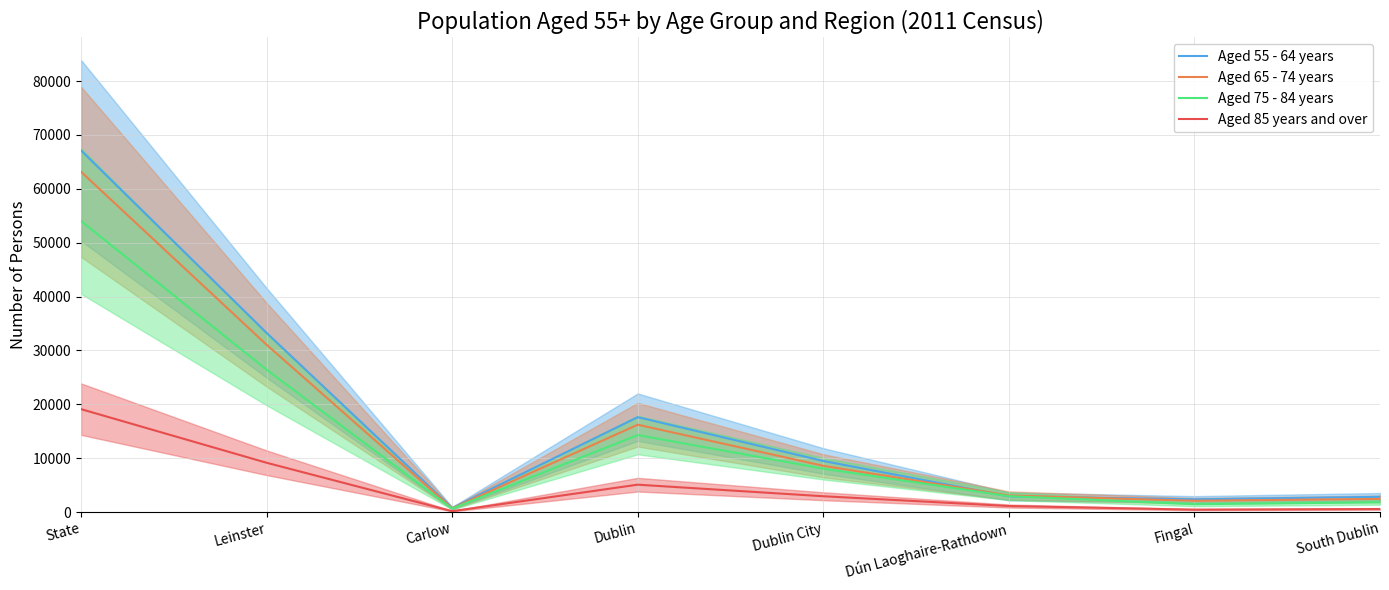

At how many categories does at least one series exceed 28833?

2